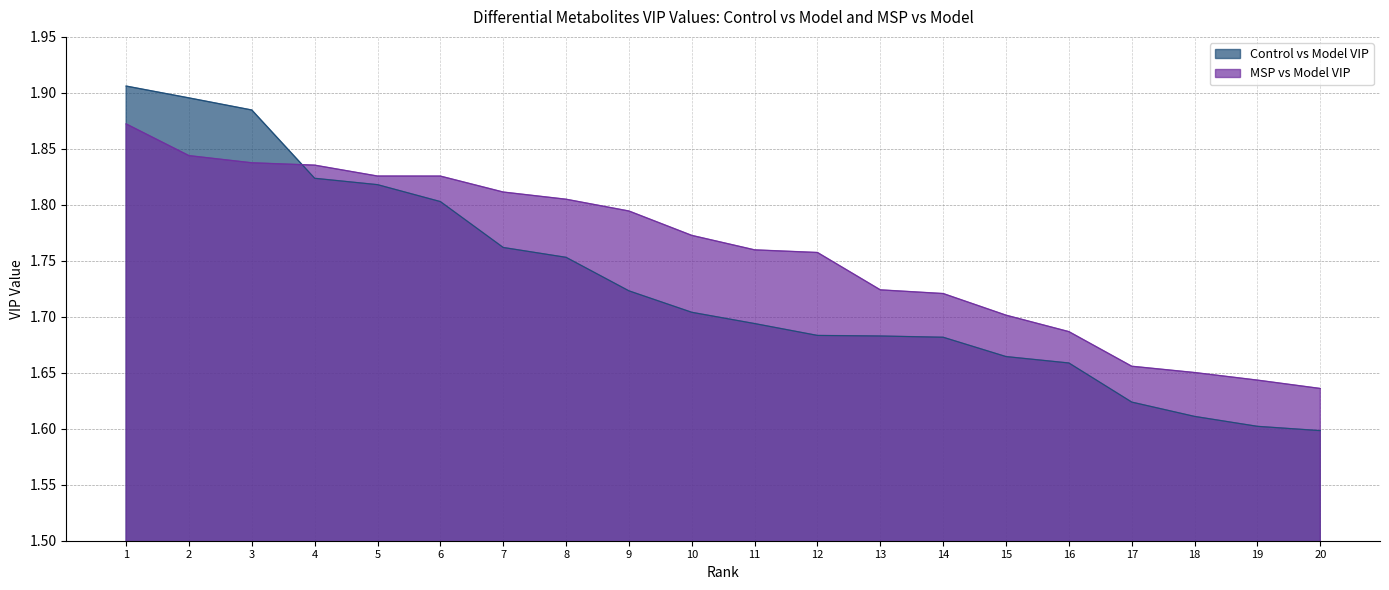

Which series has the widest spread of values?

Control vs Model VIP